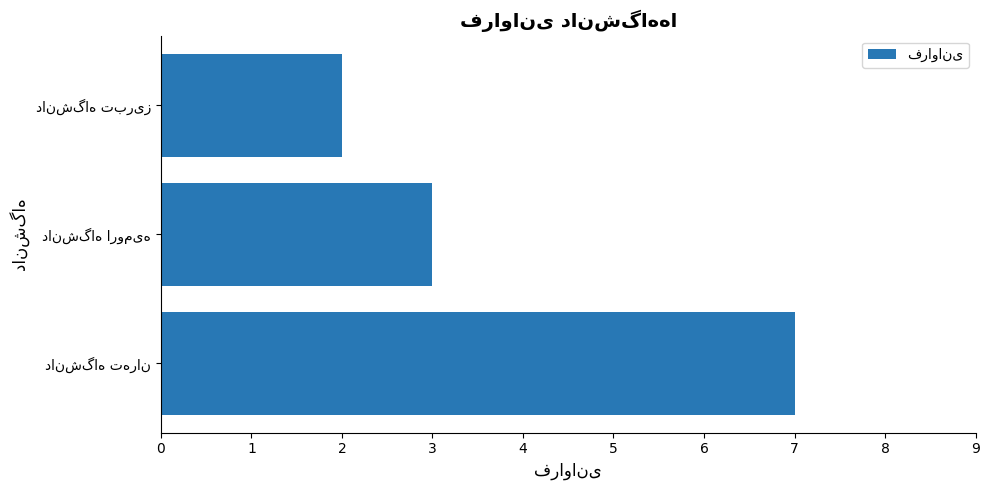

How many values are between 2 and 7?

3